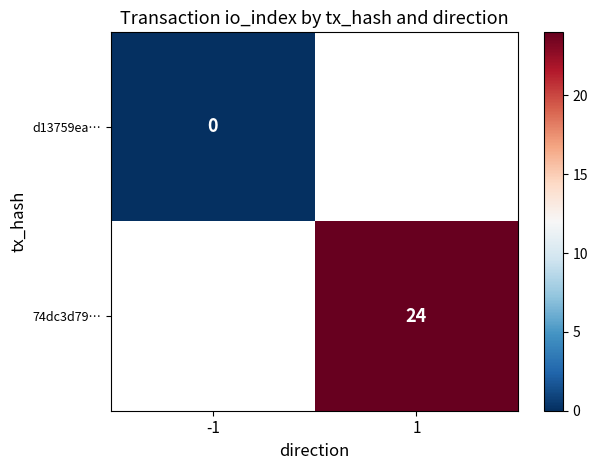

What is the maximum value shown in the chart?

24.0